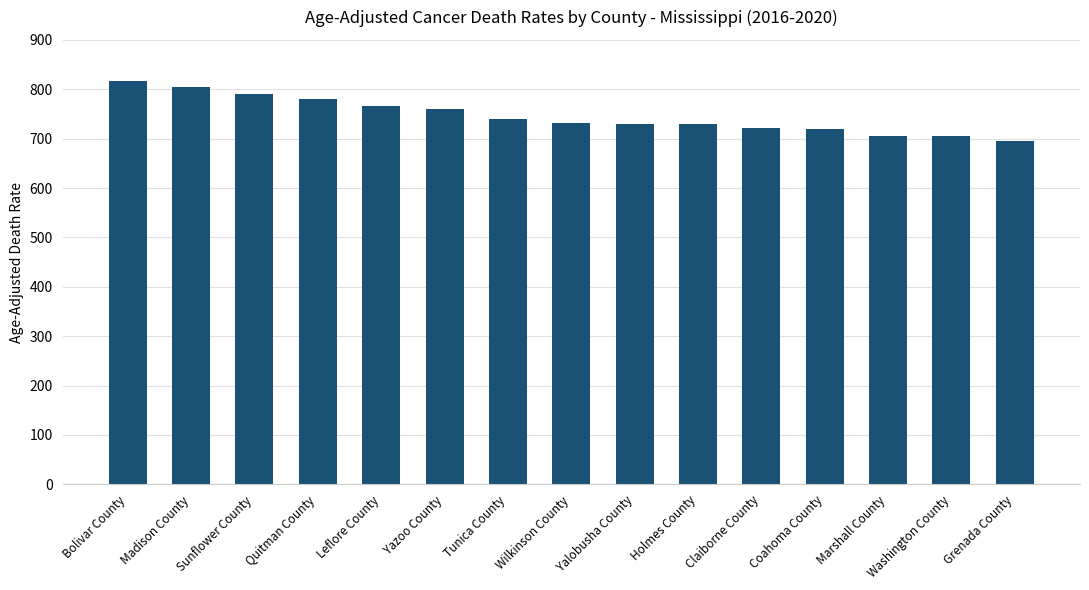

Read the value at Marshall County.

706.1